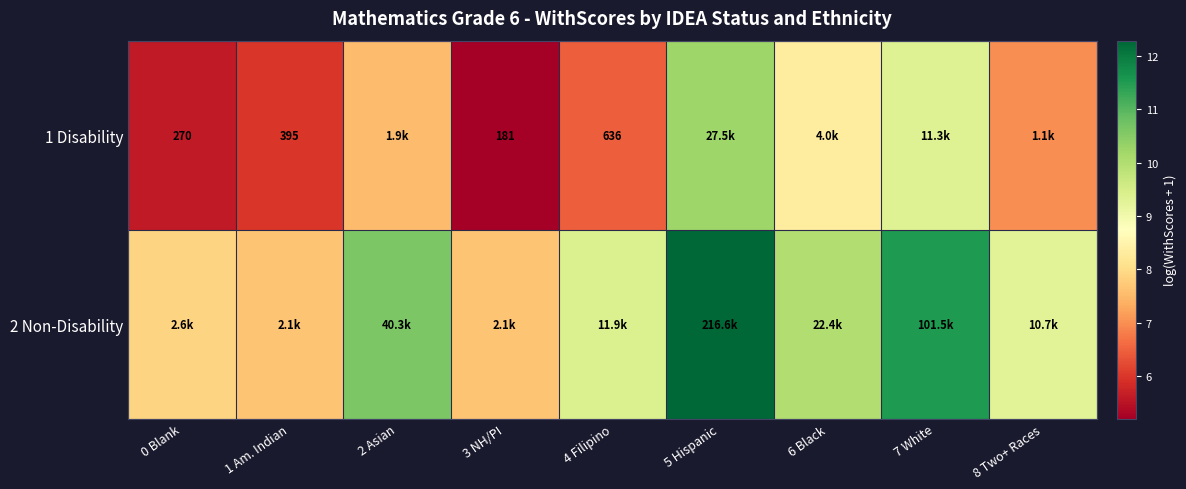

Rank the categories by 1 Disability value from lowest to highest.

3 NH/PI, 0 Blank, 1 Am. Indian, 4 Filipino, 8 Two+ Races, 2 Asian, 6 Black, 7 White, 5 Hispanic